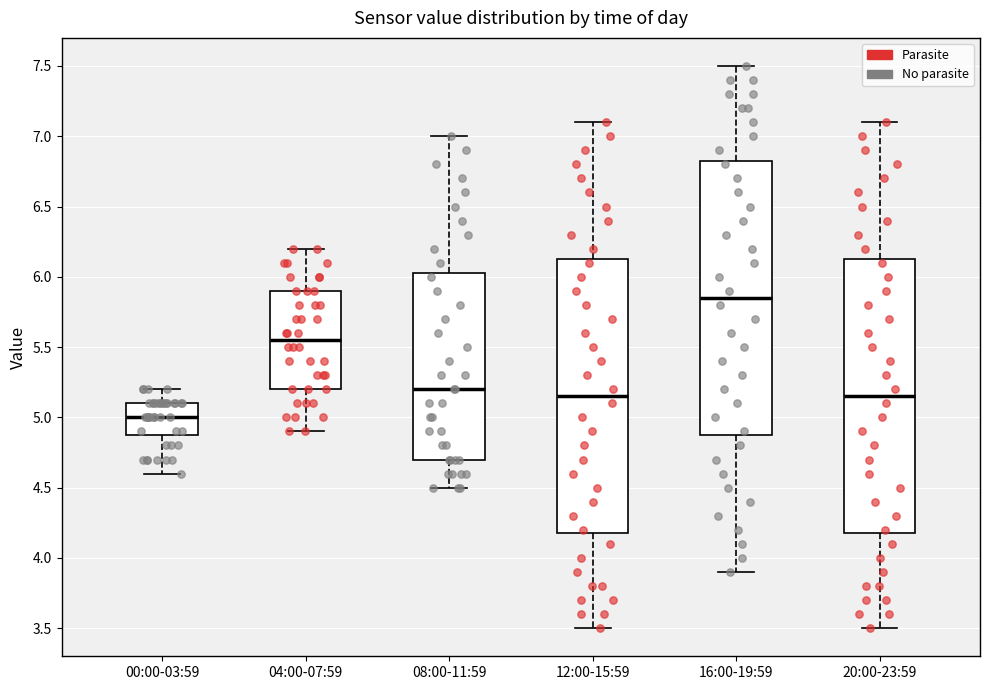

Reading left to right, read every box against the y-axis: the position of its median line, the range the box covers, and the ends of its whiskers. The values are not printed on the chart, so give them approximately, as read against the axis.

00:00-03:59: median 5.00, box 4.90 to 5.10, whiskers 4.60 to 5.20
04:00-07:59: median 5.55, box 5.20 to 5.90, whiskers 4.90 to 6.20
08:00-11:59: median 5.20, box 4.70 to 6.05, whiskers 4.50 to 7.00
12:00-15:59: median 5.15, box 4.20 to 6.15, whiskers 3.50 to 7.10
16:00-19:59: median 5.85, box 4.90 to 6.85, whiskers 3.90 to 7.50
20:00-23:59: median 5.15, box 4.20 to 6.15, whiskers 3.50 to 7.10